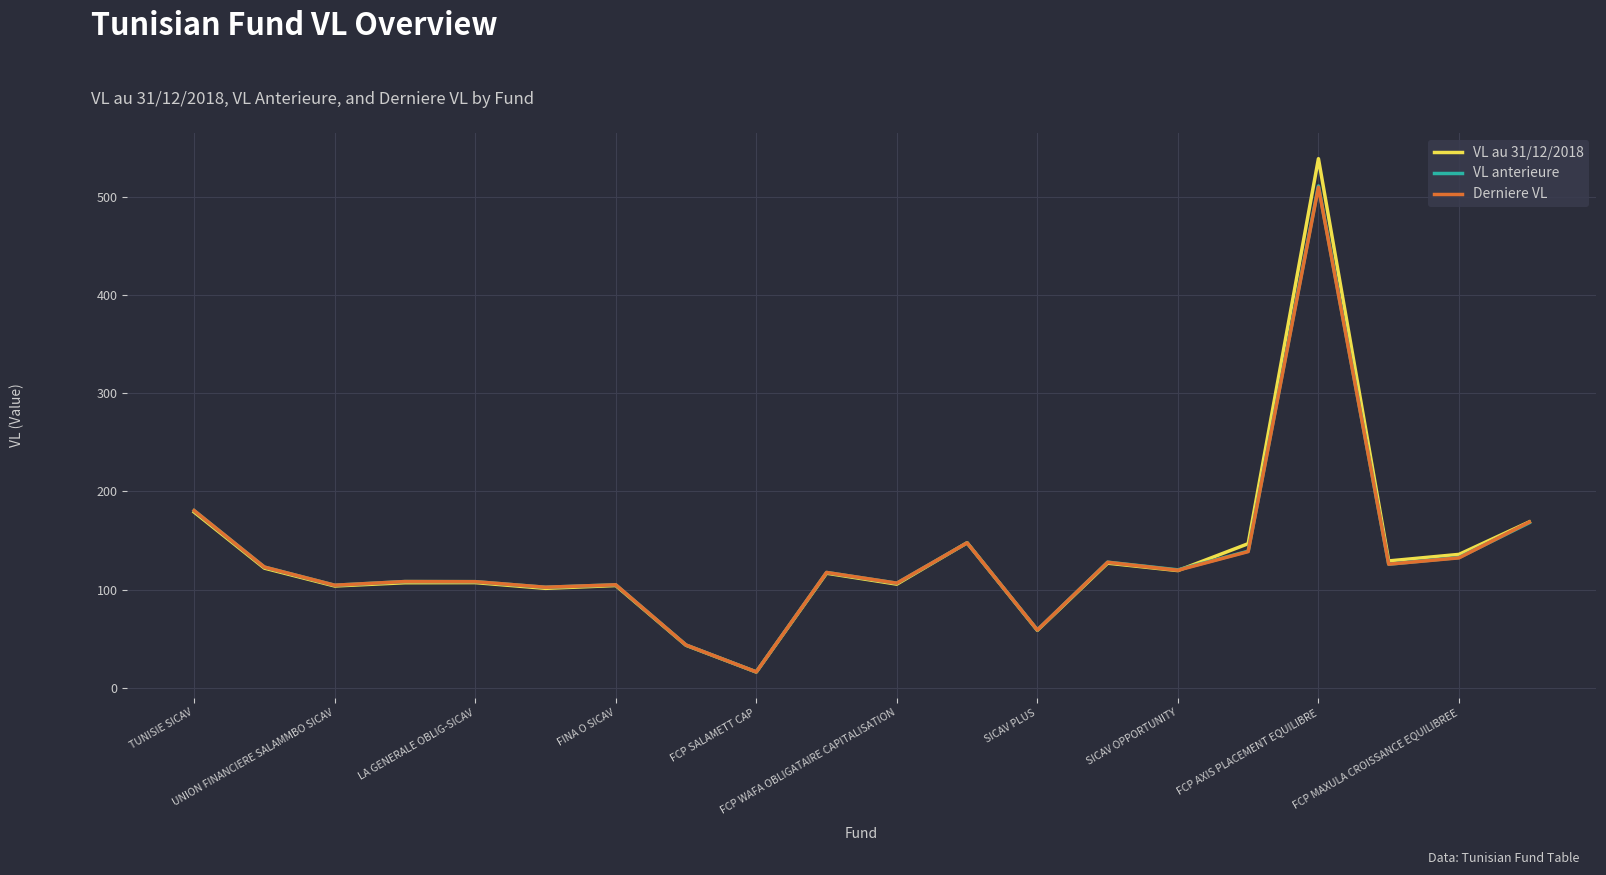

Which series has the largest range (max minus min)?

VL au 31/12/2018